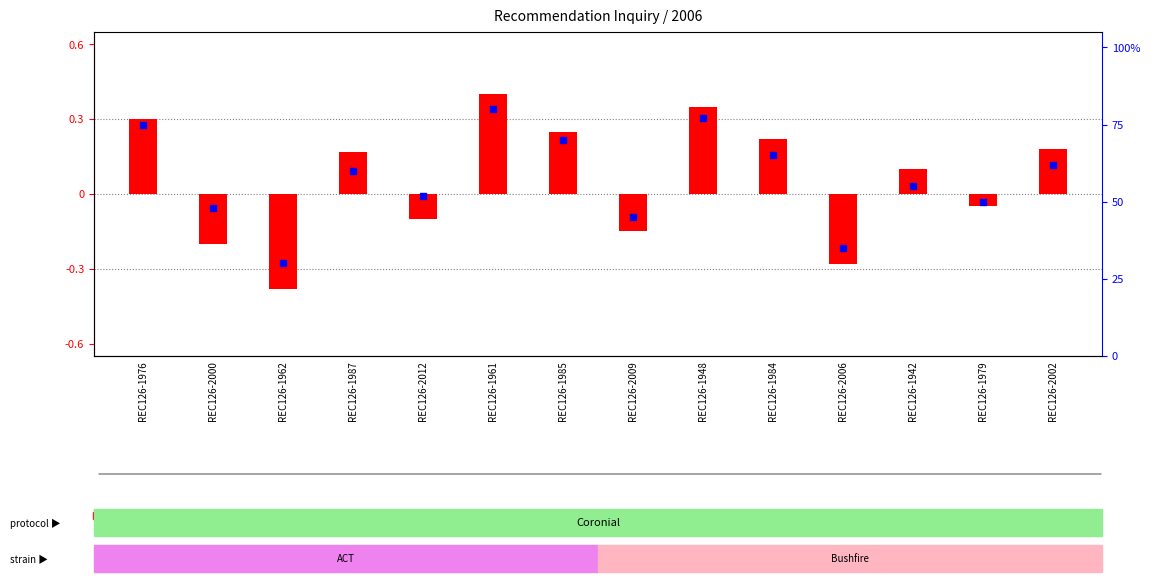

What are all the series names shown in the legend?

log ratio, percentile rank within the sample